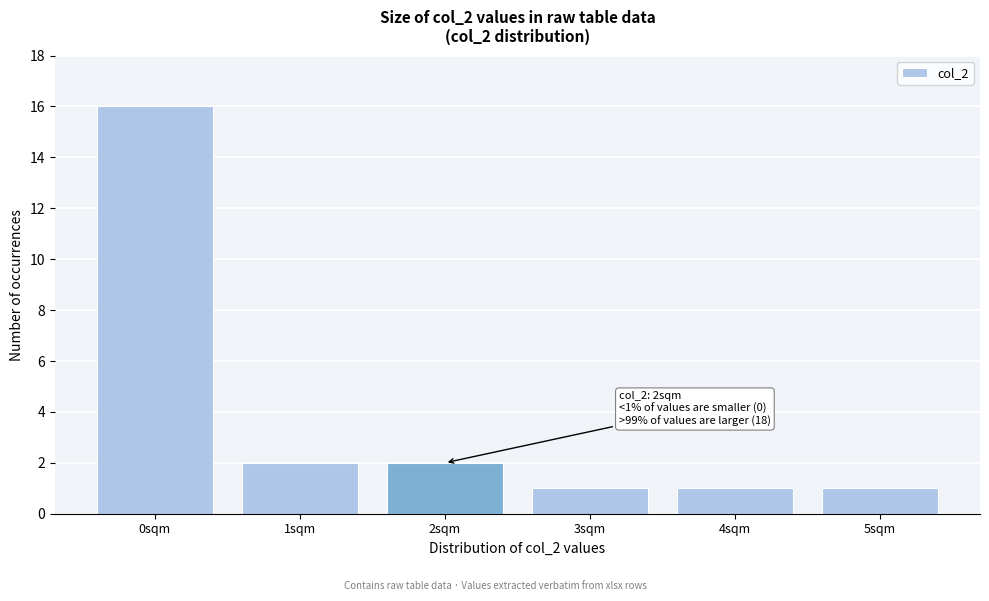

Reading right to left, what are all the values shown in this chart?

5sqm=1	4sqm=1	3sqm=1	2sqm=2	1sqm=2	0sqm=16